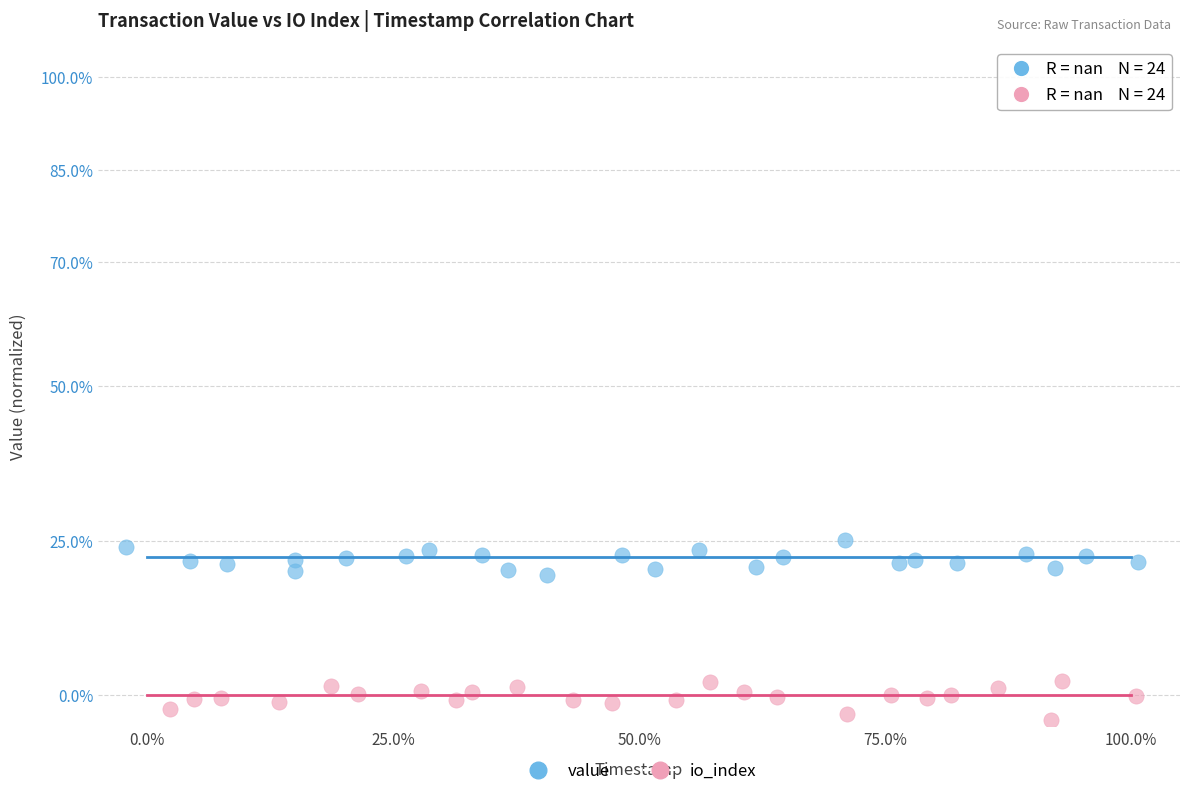

Which series reaches the maximum Y coordinate?

value